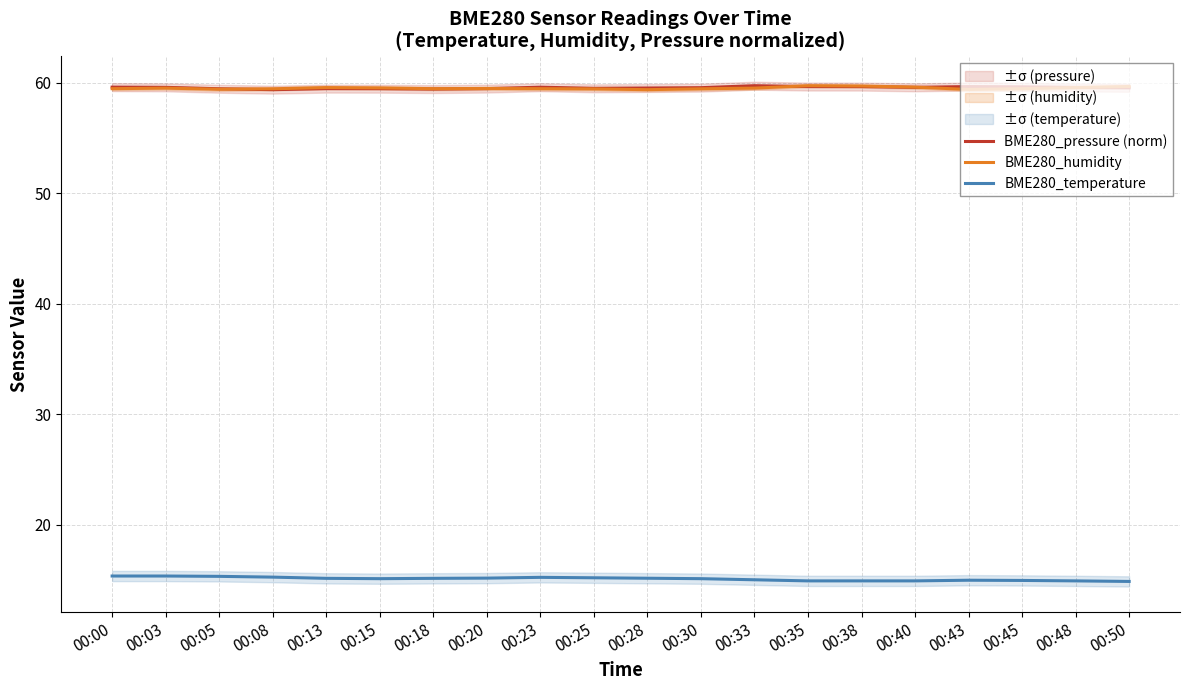

True or false: BME280_pressure (norm) has a value of 59.4 at 00:18.

True